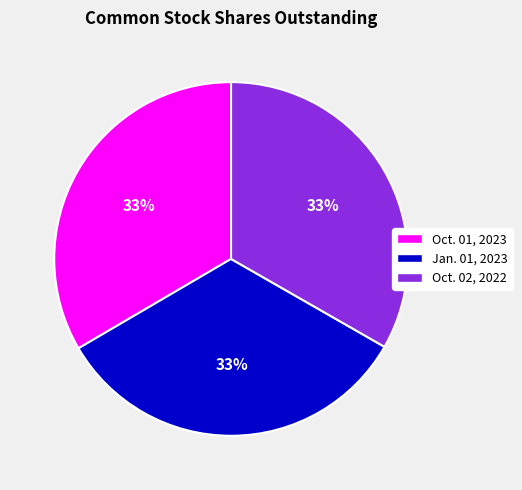

Approximately how many times larger is the value at Oct. 01, 2023 compared to Jan. 01, 2023?

1.0